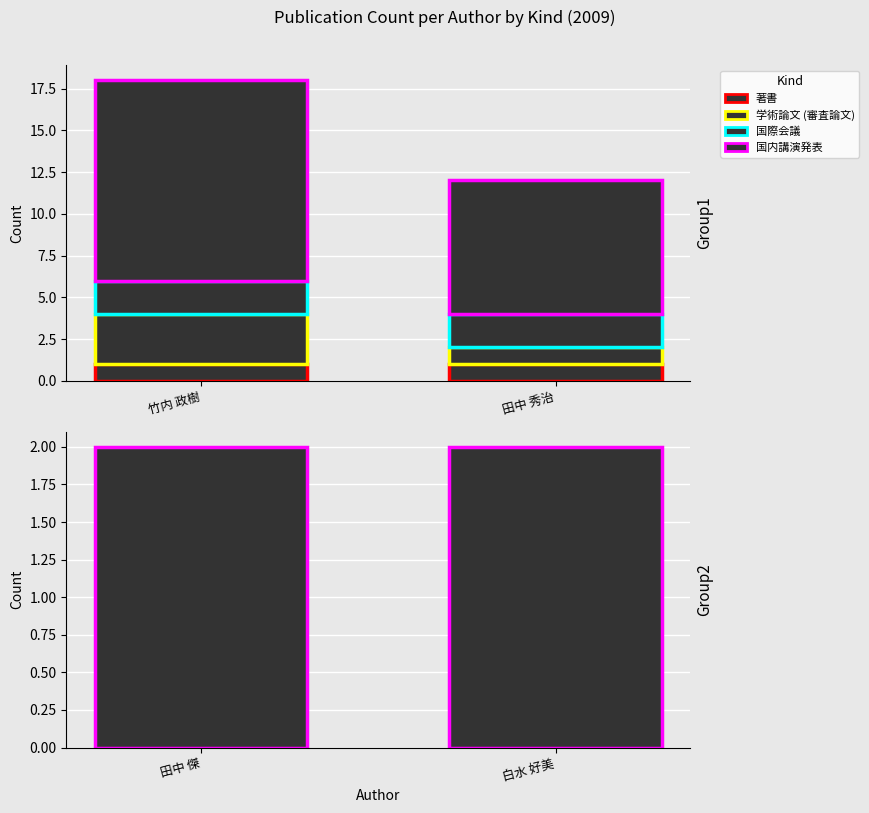

What is the label of the 1st bar from the left?

竹内 政樹